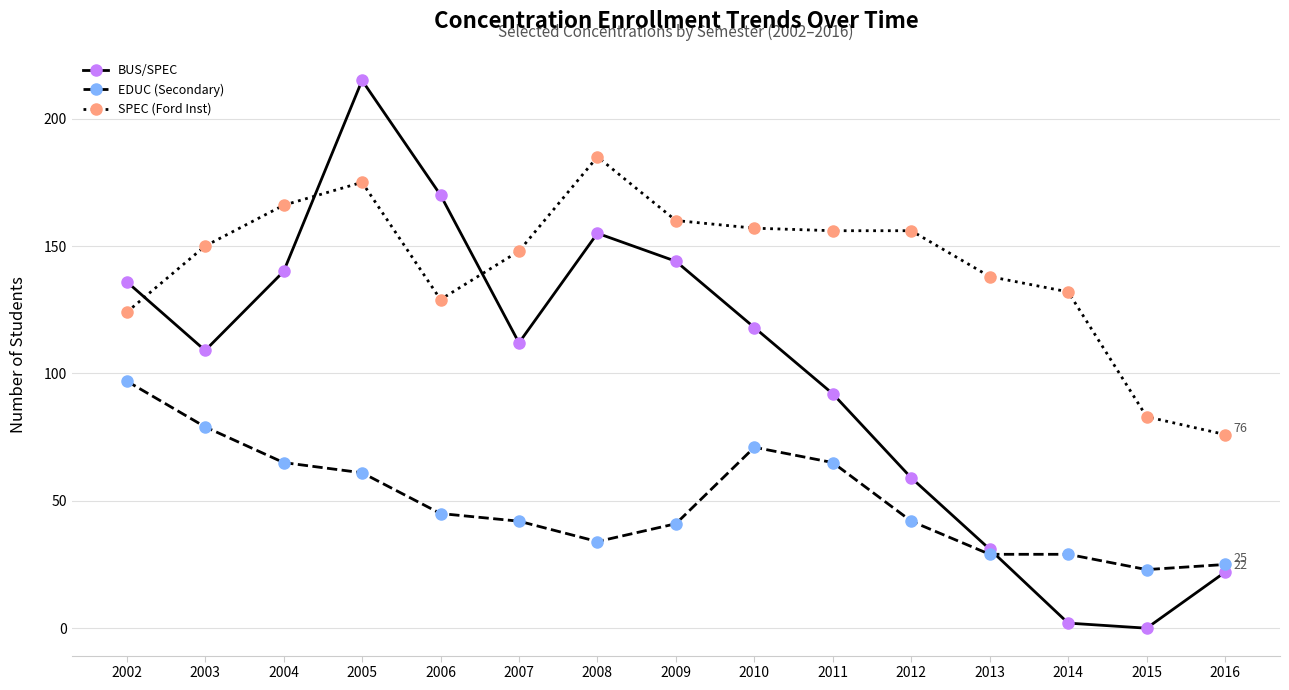

Which series changed the most between 2003 and 2005?

BUS/SPEC